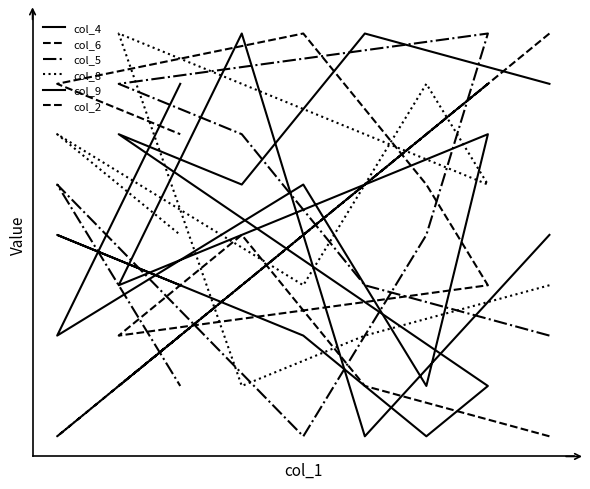

What is the sum of all col_6 values?

45